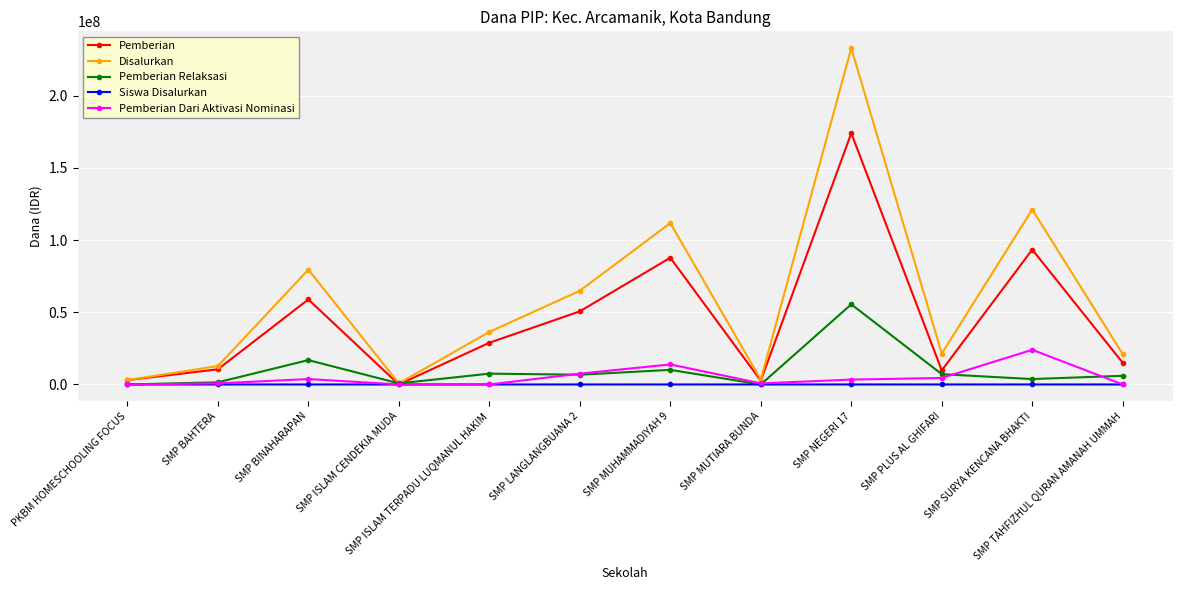

The value of Pemberian Relaksasi at SMP NEGERI 17 is 21904225. True or false?

False